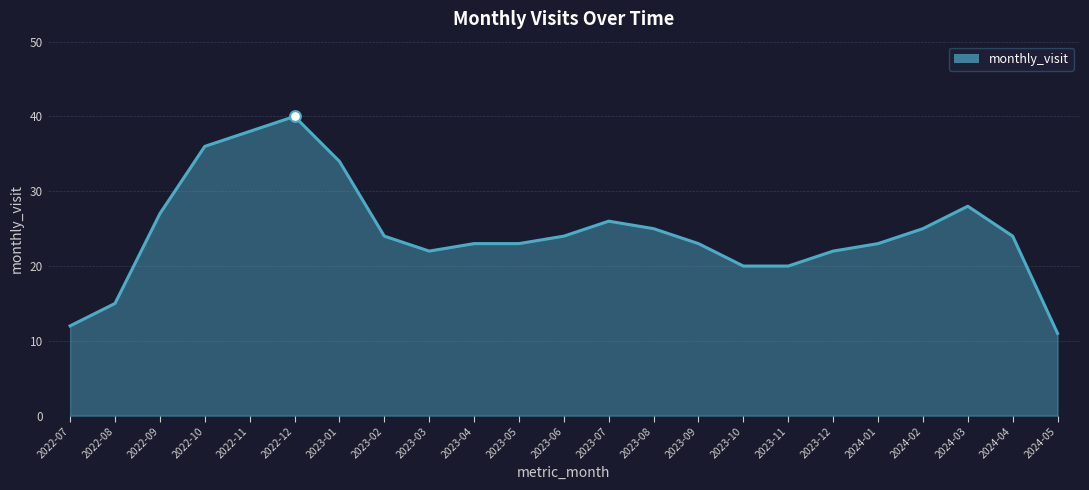

Which has a higher value, 2024-05 or 2024-04?

2024-04